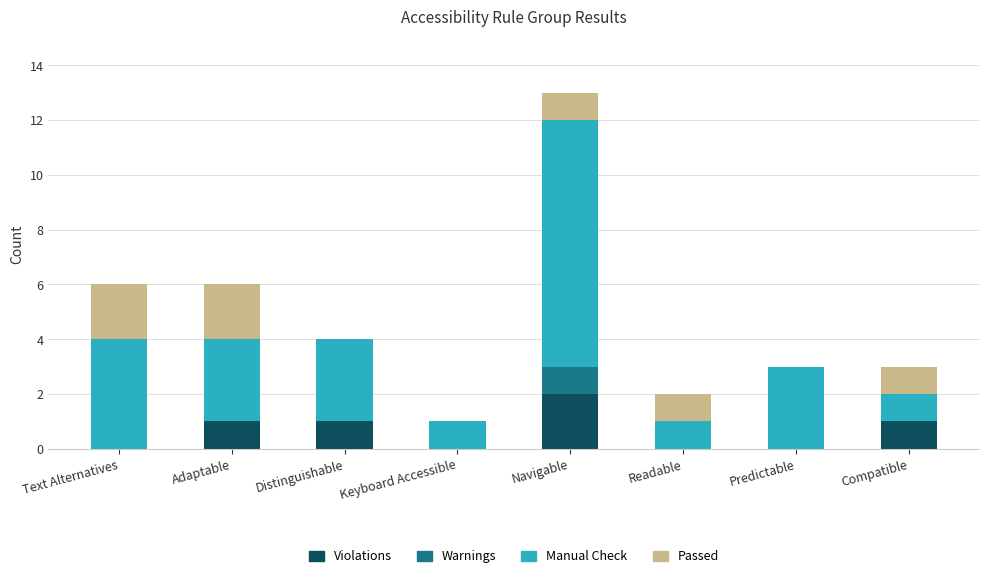

Is it true that Violations equals 1 at Compatible?

True